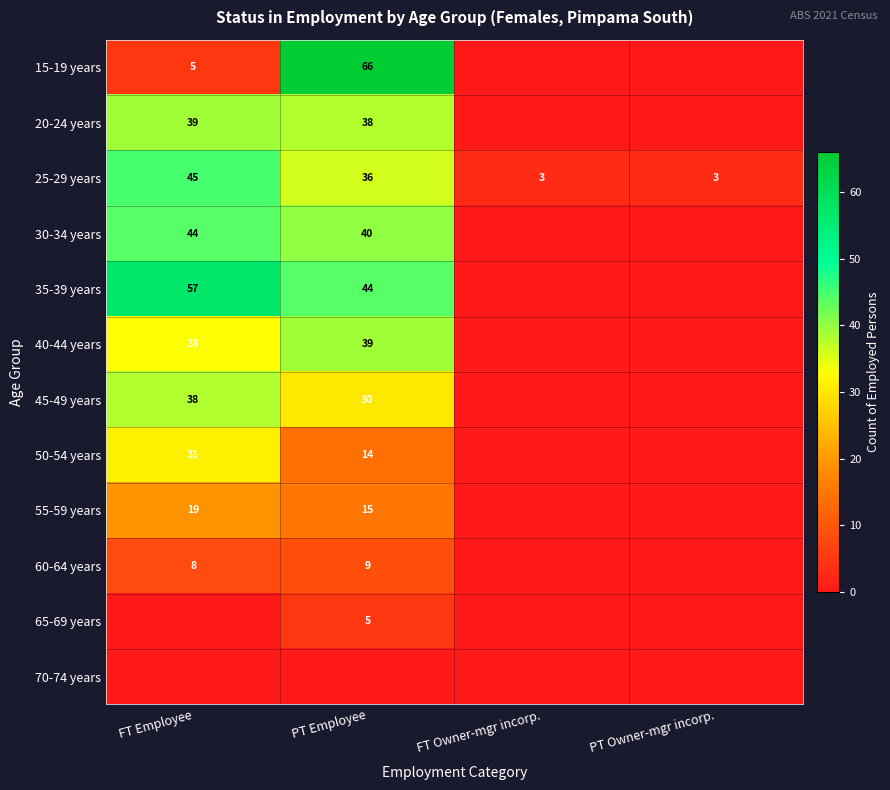

Read the 25-29 years value at PT Employee, to the nearest 10.

40